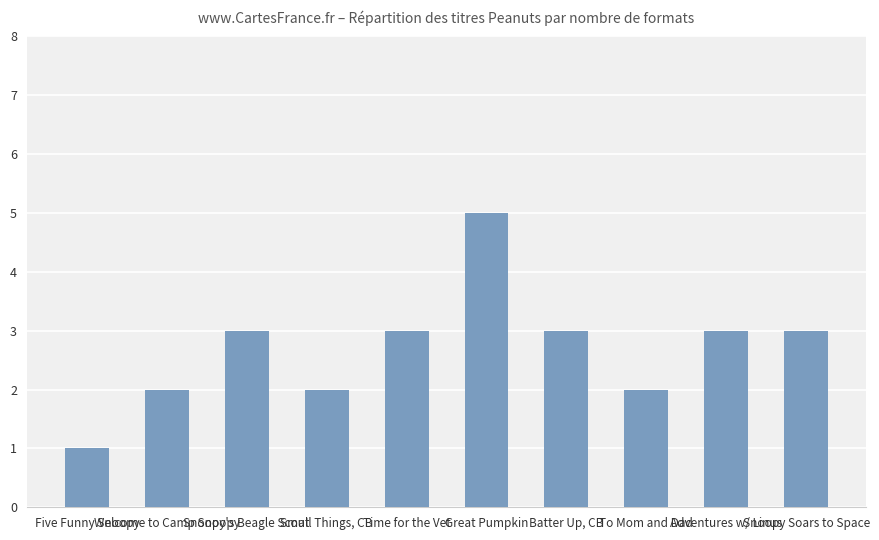

What is the difference between the values at Snoopy's Beagle Scout and To Mom and Dad?

1